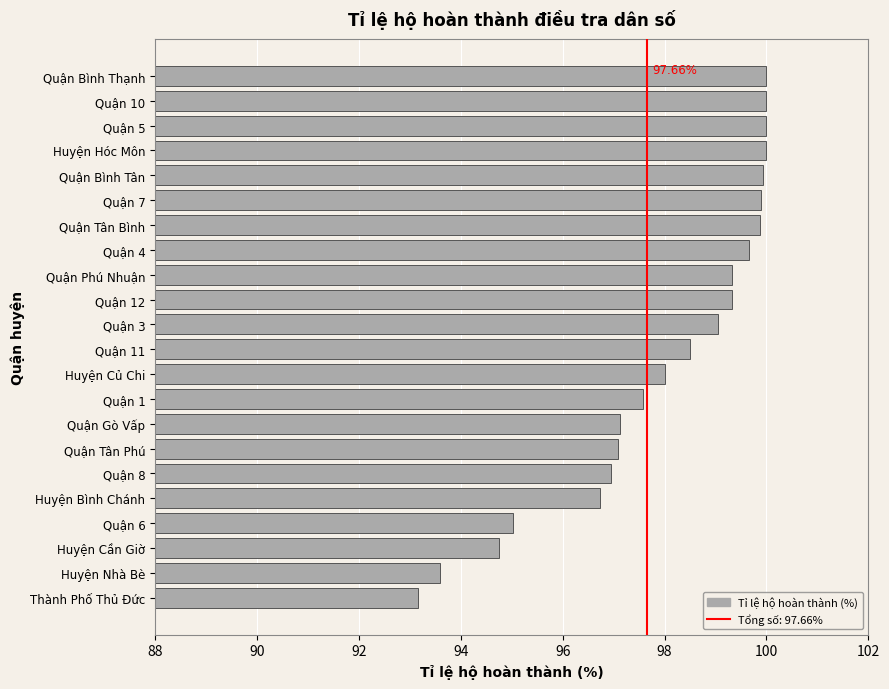

Between Quận Phú Nhuận and Quận 10, which is larger?

Quận 10